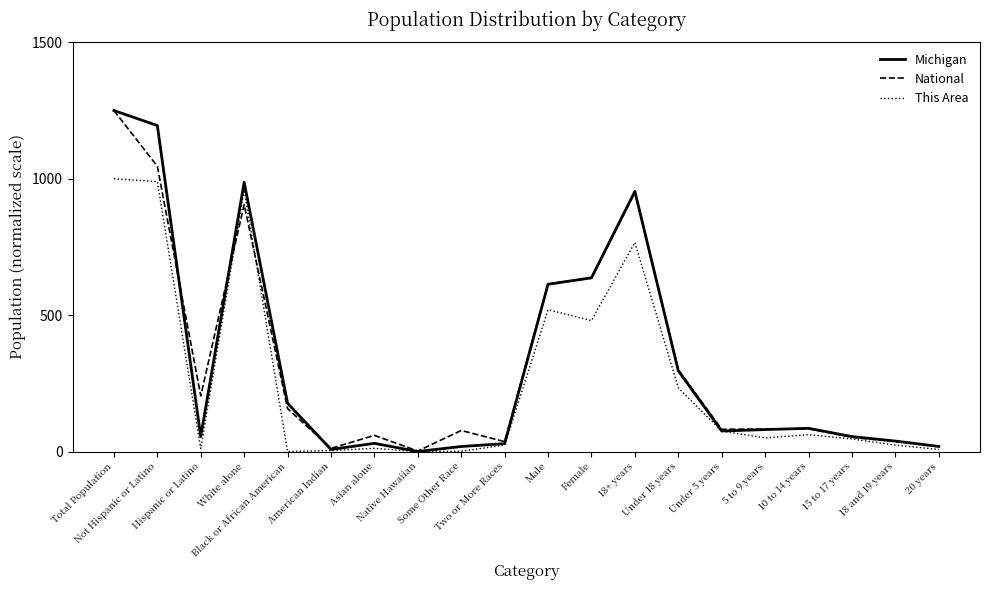

What is the greatest value displayed?

1250.0